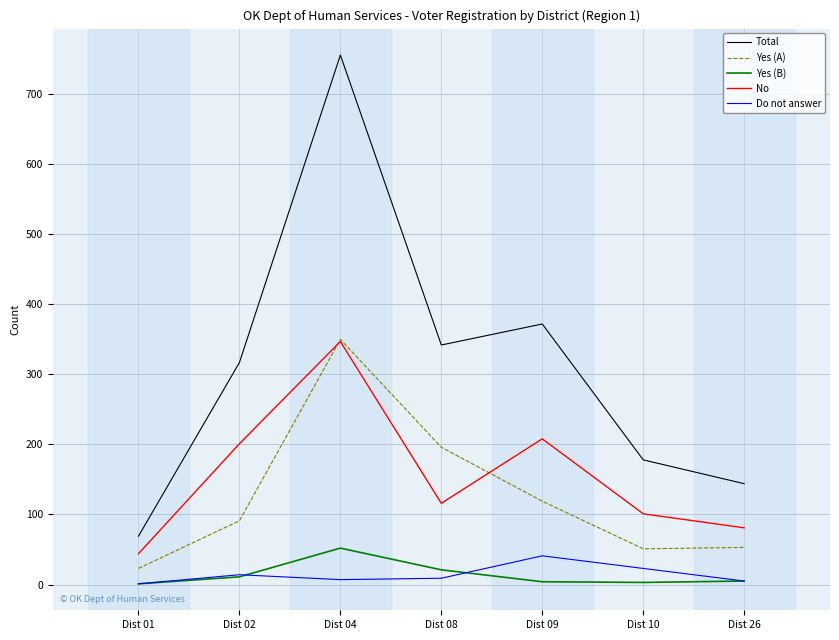

At which category is the sum across all series the highest?

Dist 04